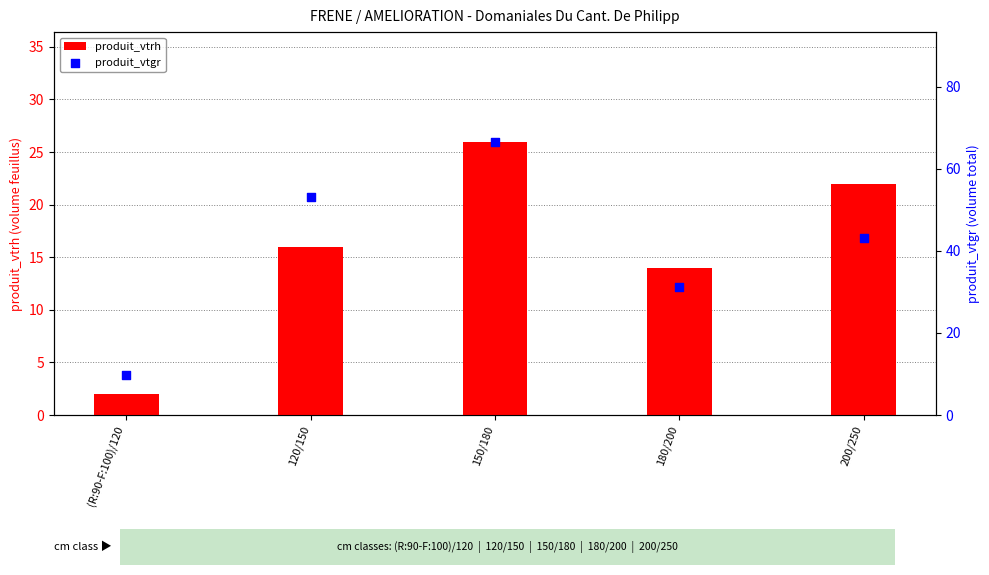

Which series has the largest total across all categories?

produit_vtgr